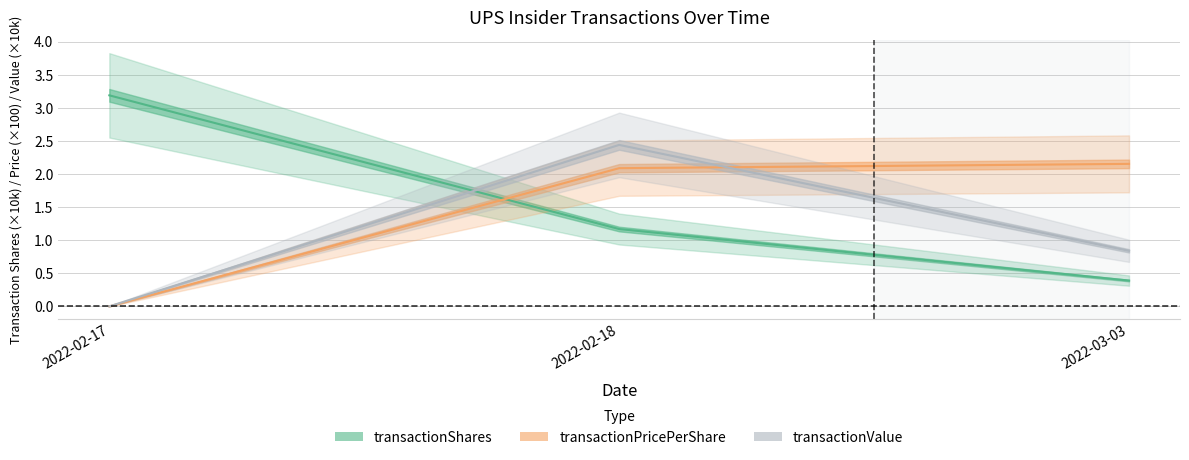

Which series has the largest total across all categories?

transactionShares